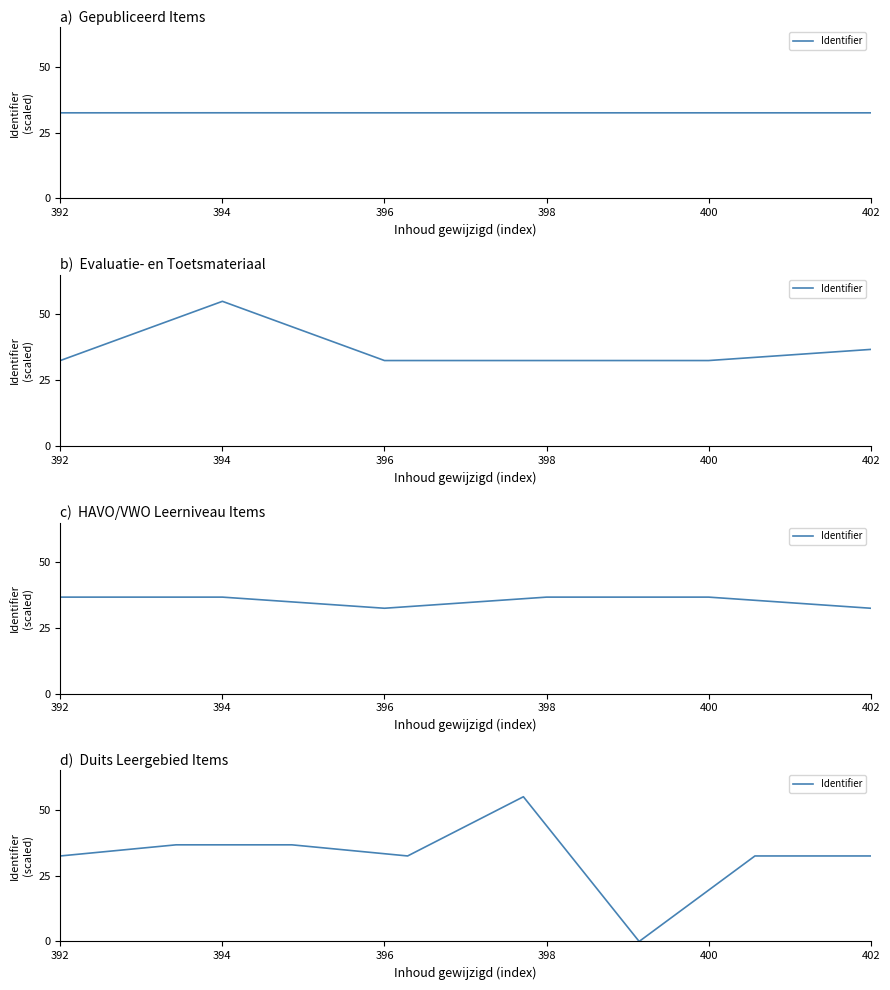

What is the label of the 6th point from the right?

396